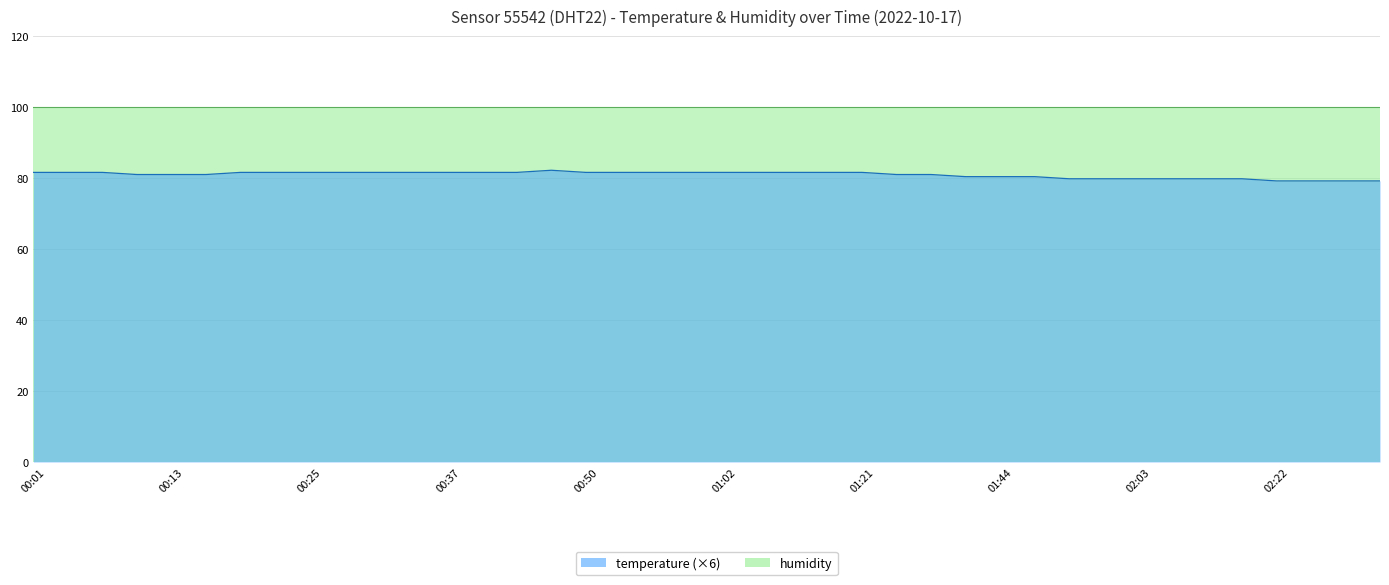

What is the average value?

80.9